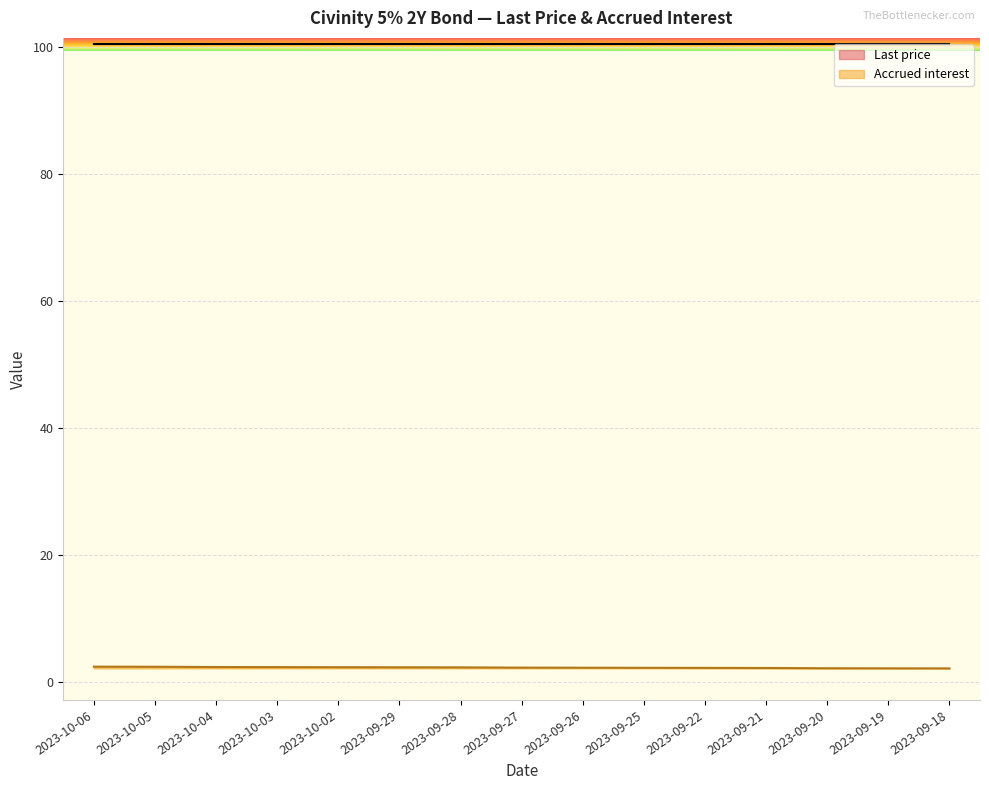

Which has a higher value, 2023-09-25 or 2023-10-03?

2023-10-03